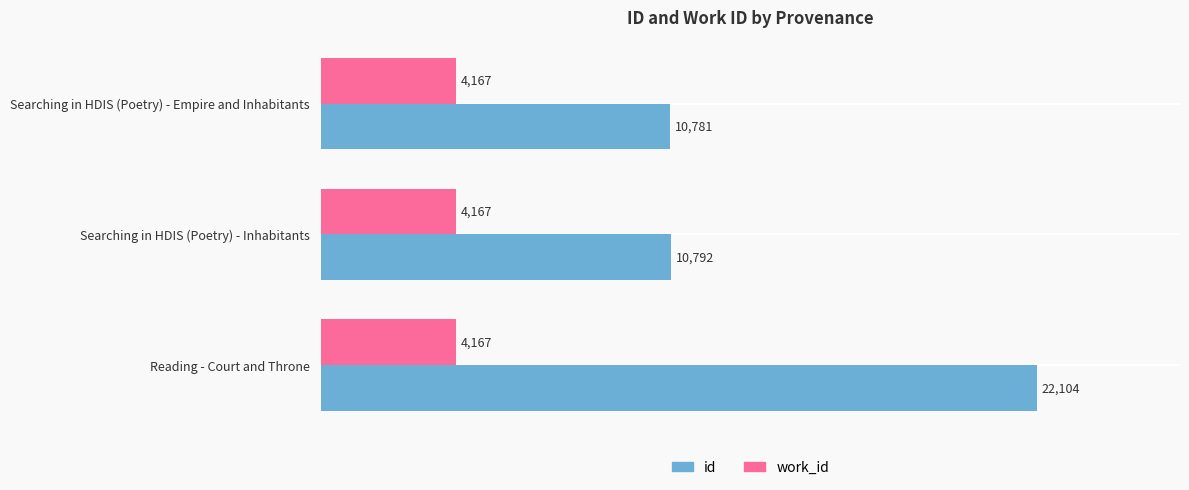

What is the sum of the work_id values at Searching in HDIS (Poetry) - Empire and Inhabitants and Reading - Court and Throne?

8334